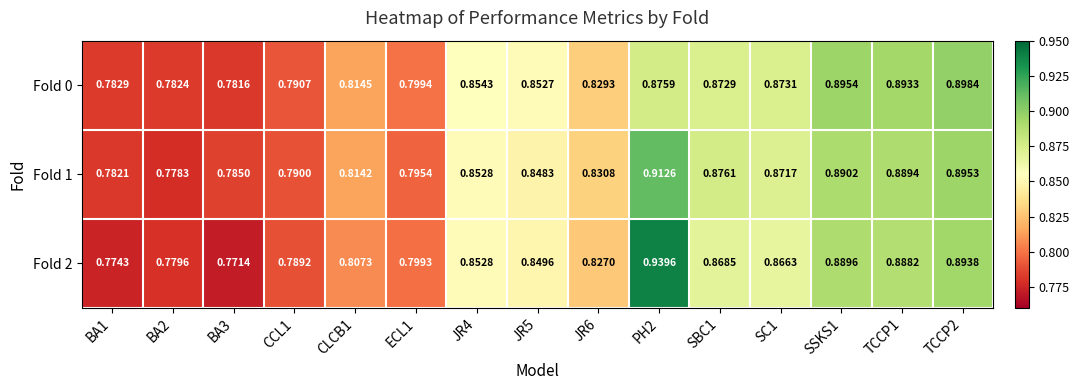

Is the value of Fold 0 at BA1 greater than the value of Fold 2 at CLCB1?

No